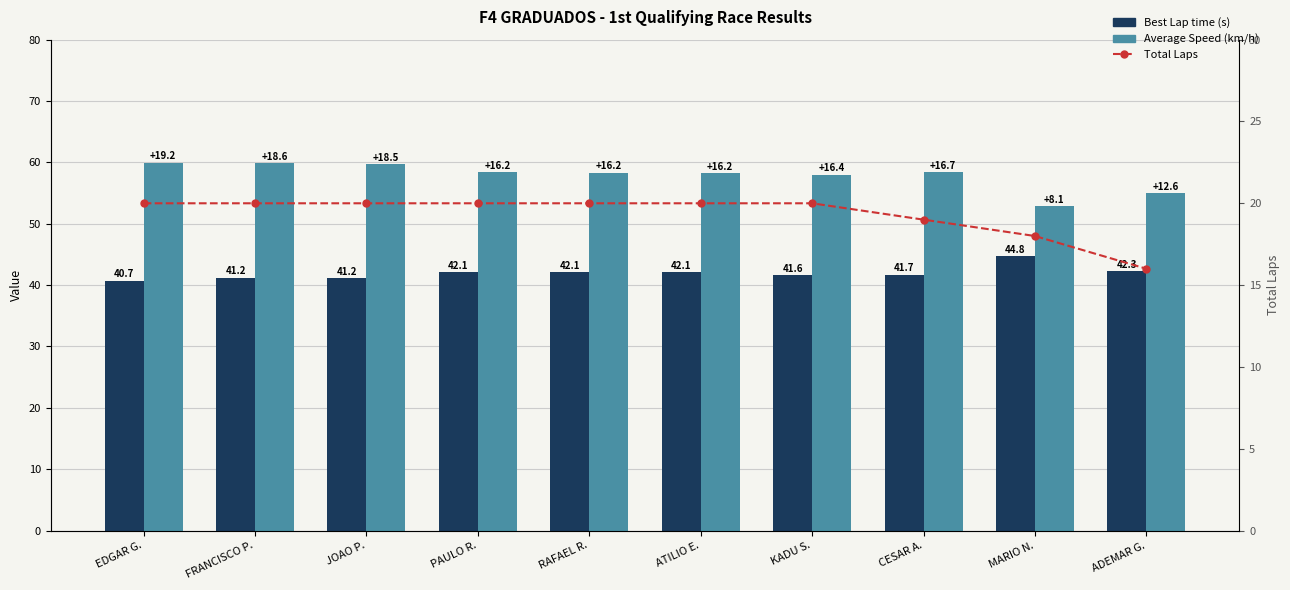

What is the label of the 6th bar from the right?

RAFAEL R.